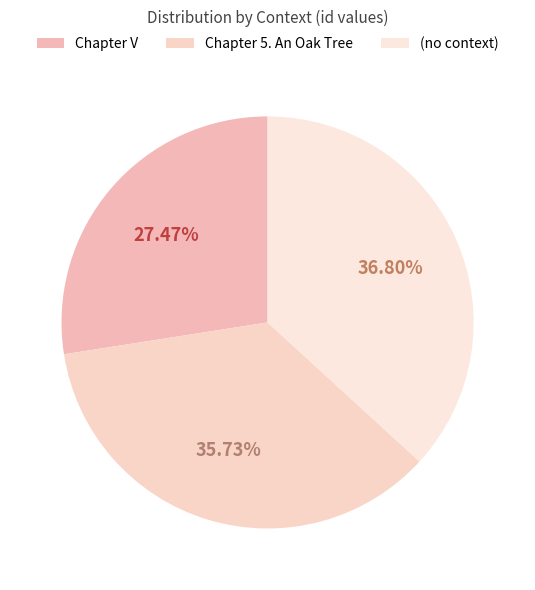

How much of the chart is everything except (no context)?

63.2%